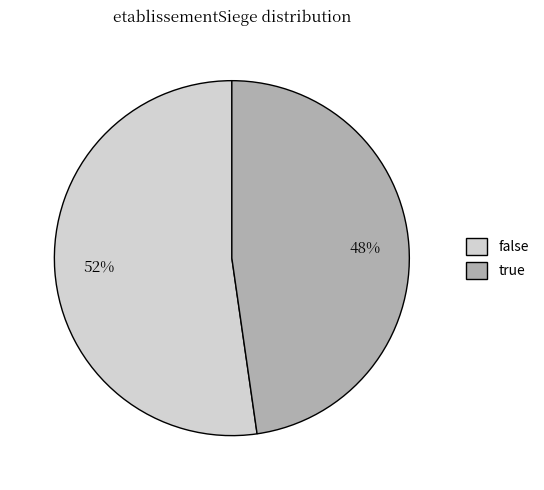

Which has a higher value, true or false?

false